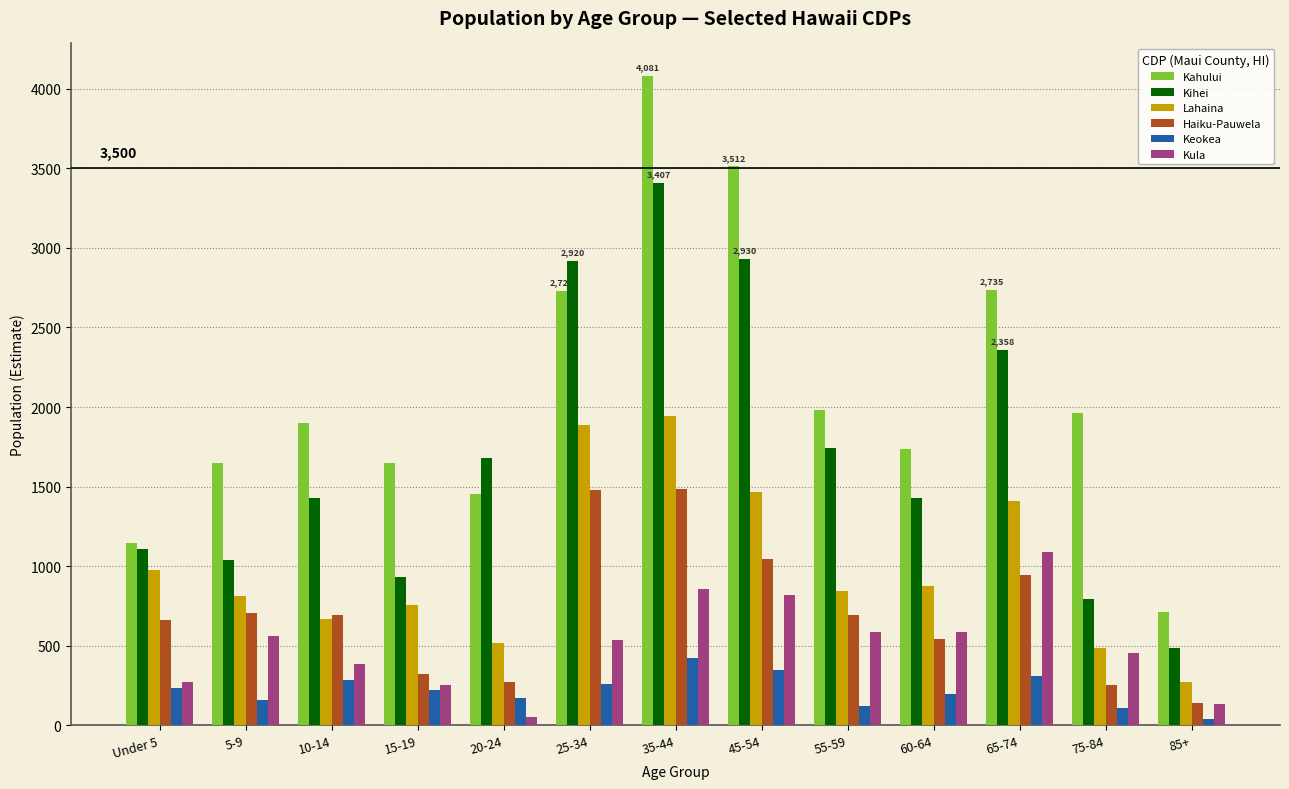

How many groups of bars are there?

13